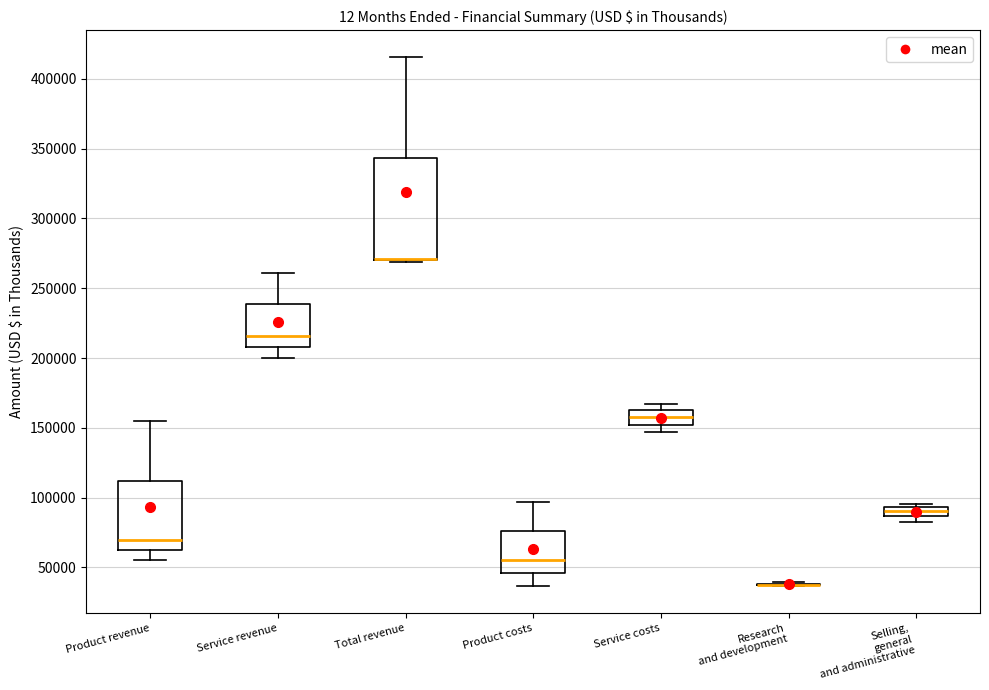

Which box is the tallest, from its lower edge to its upper edge?

Total revenue